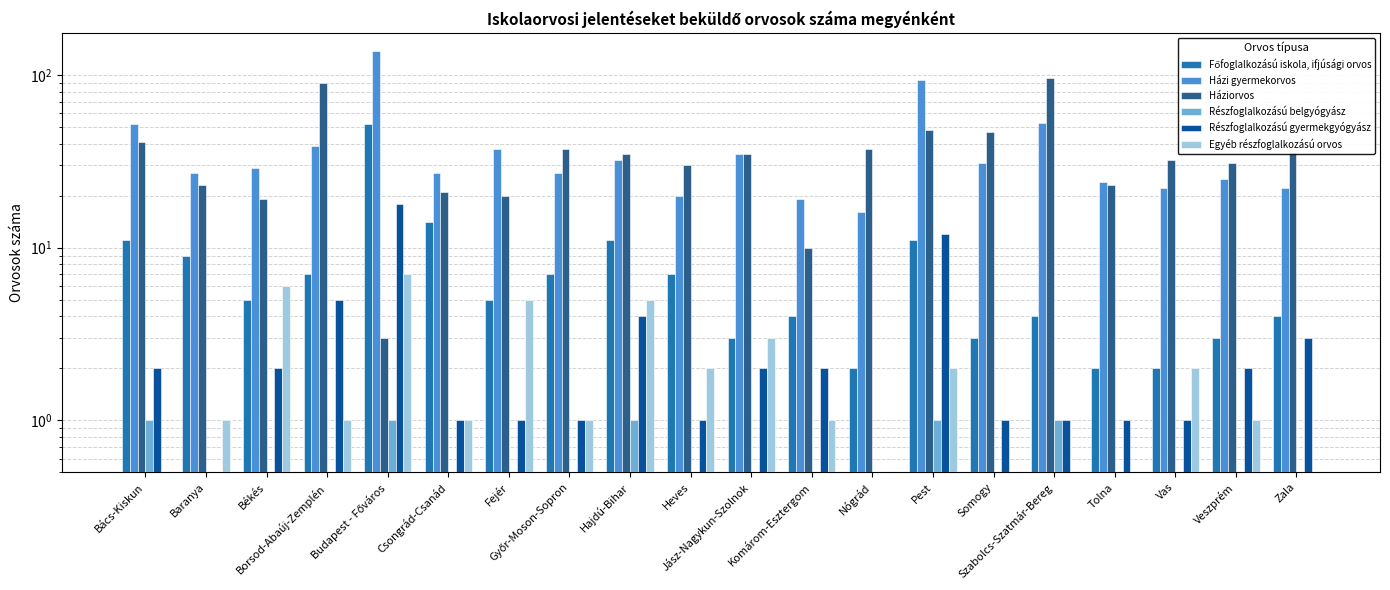

At Somogy, list the series in order from largest to smallest.

Háziorvos, Házi gyermekorvos, Főfoglalkozású iskola, ifjúsági orvos, Részfoglalkozású gyermekgyógyász, Részfoglalkozású belgyógyász, Egyéb részfoglalkozású orvos